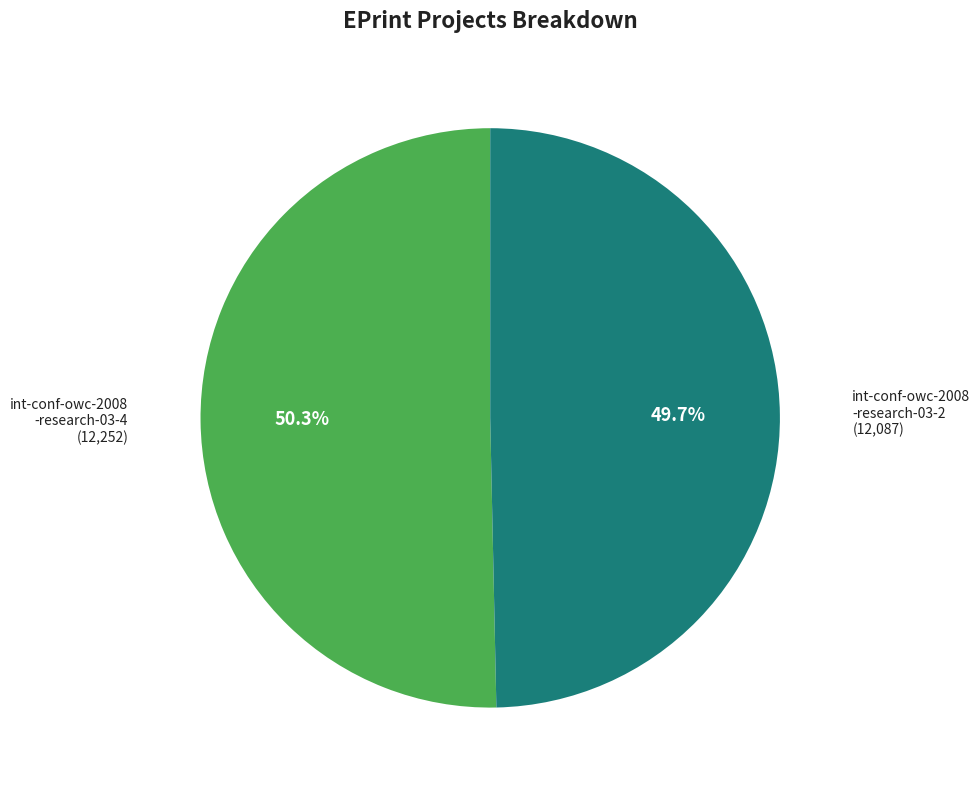

Is there a majority slice in this chart?

Yes